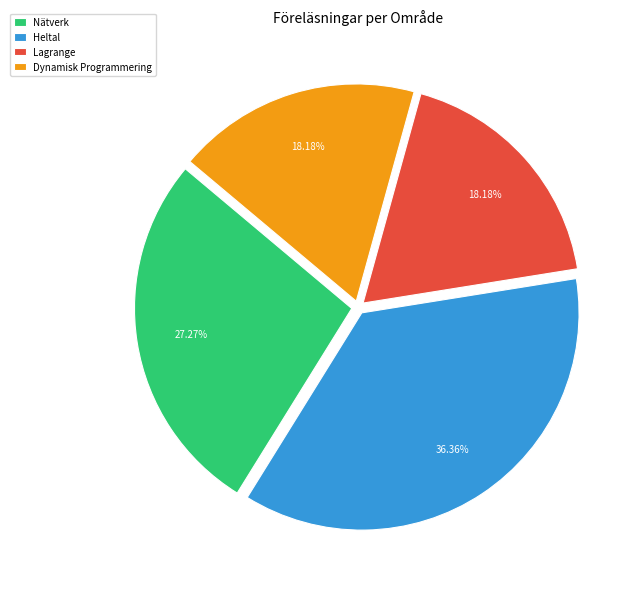

Which has a higher value, Lagrange or Heltal?

Heltal